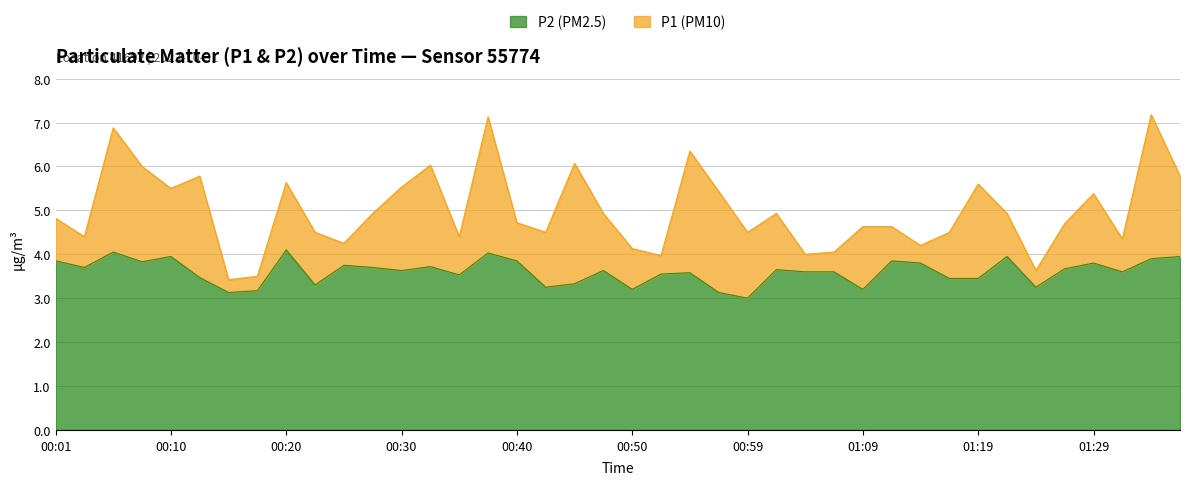

Which has a higher value, 00:54 or 01:21?

00:54